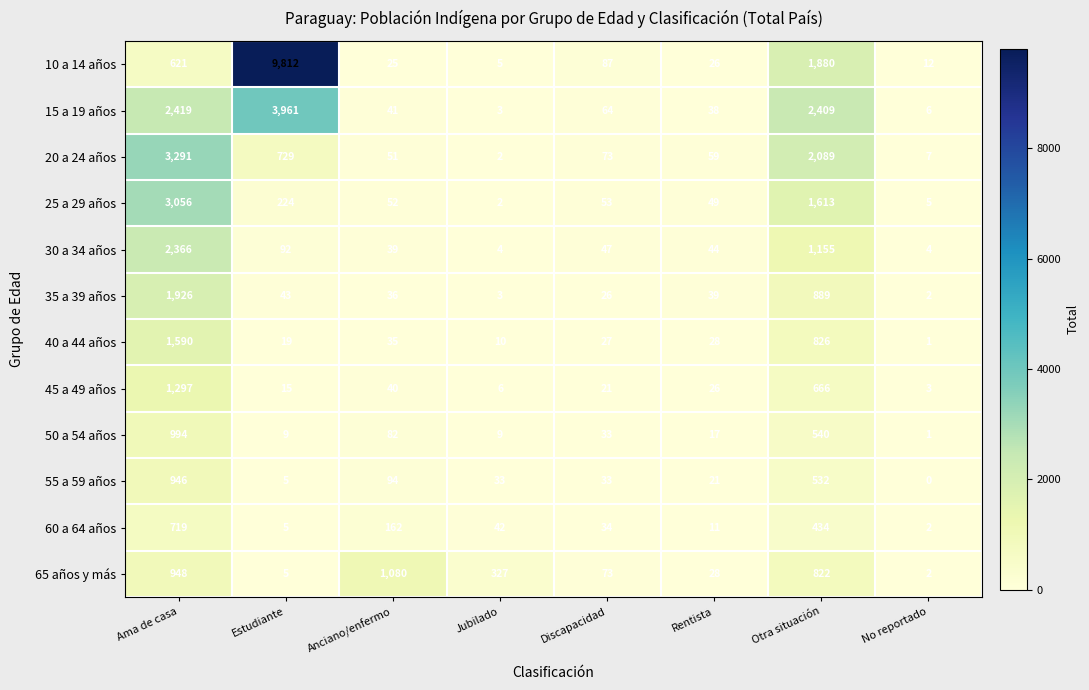

At which label does 35 a 39 años reach its minimum?

No reportado